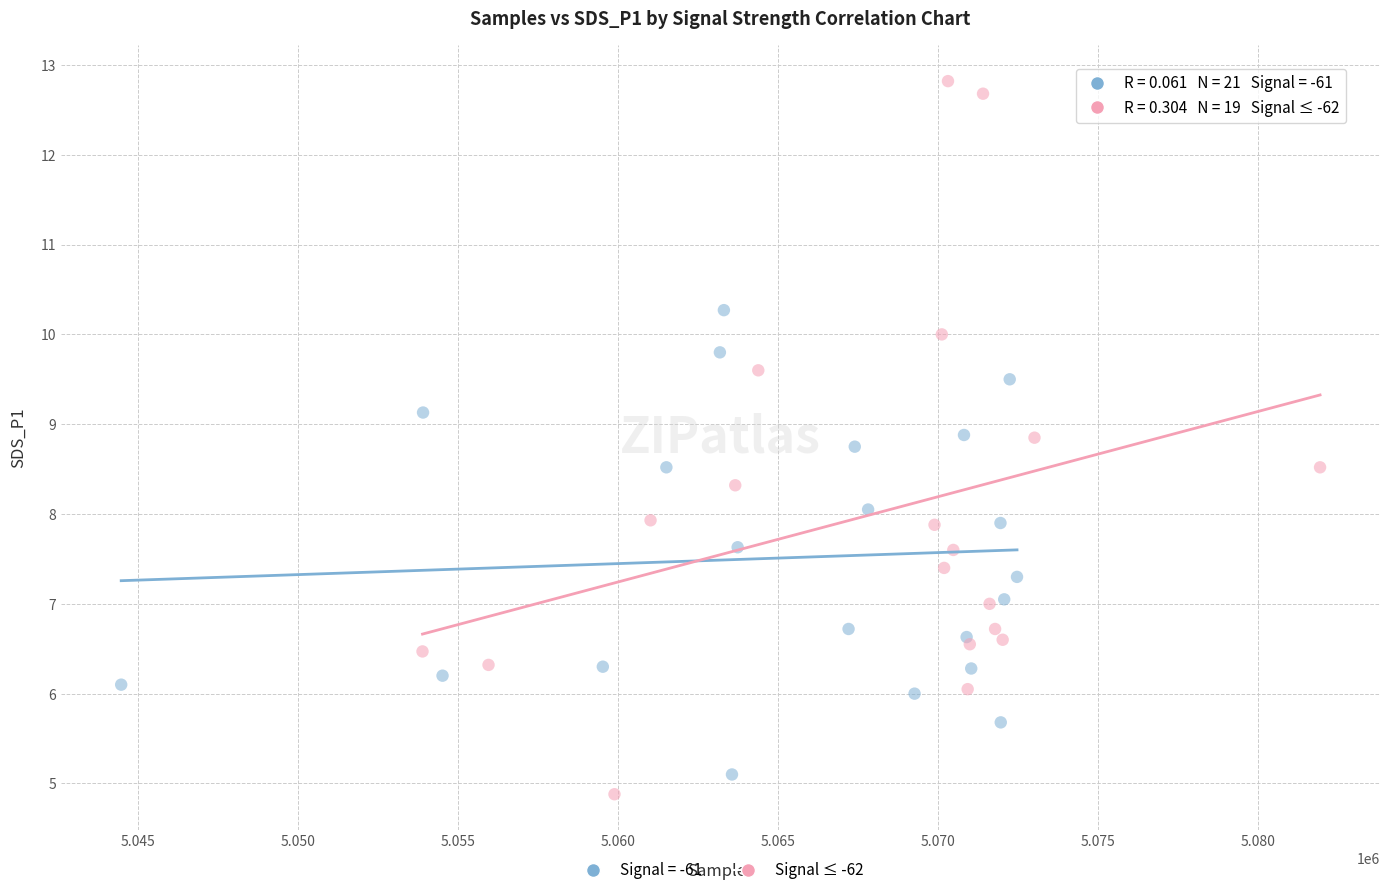

Which series contains the highest Y value?

Signal ≤ -62